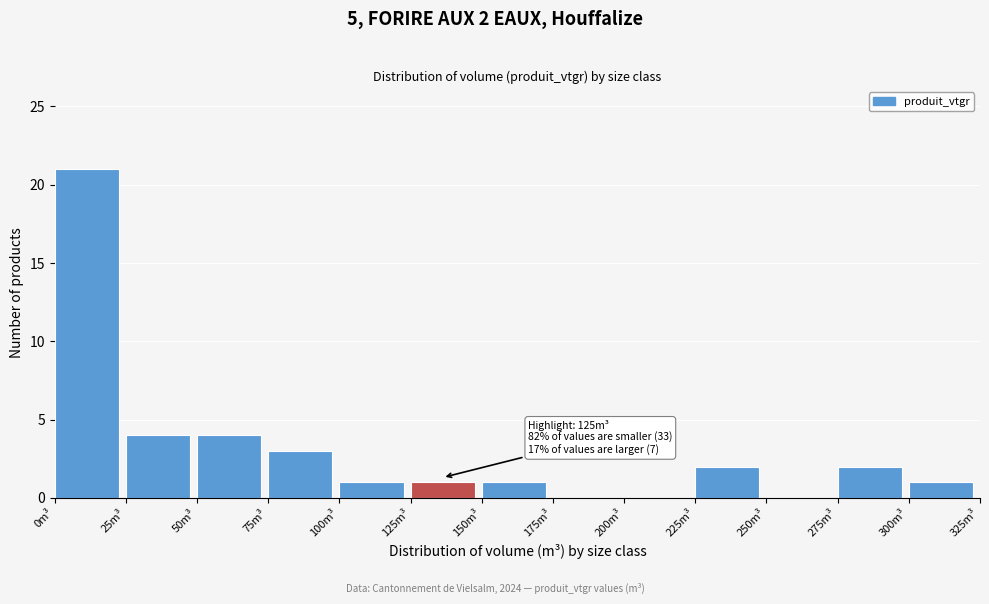

Over which range of the x-axis is the bar tallest?

0 to 25